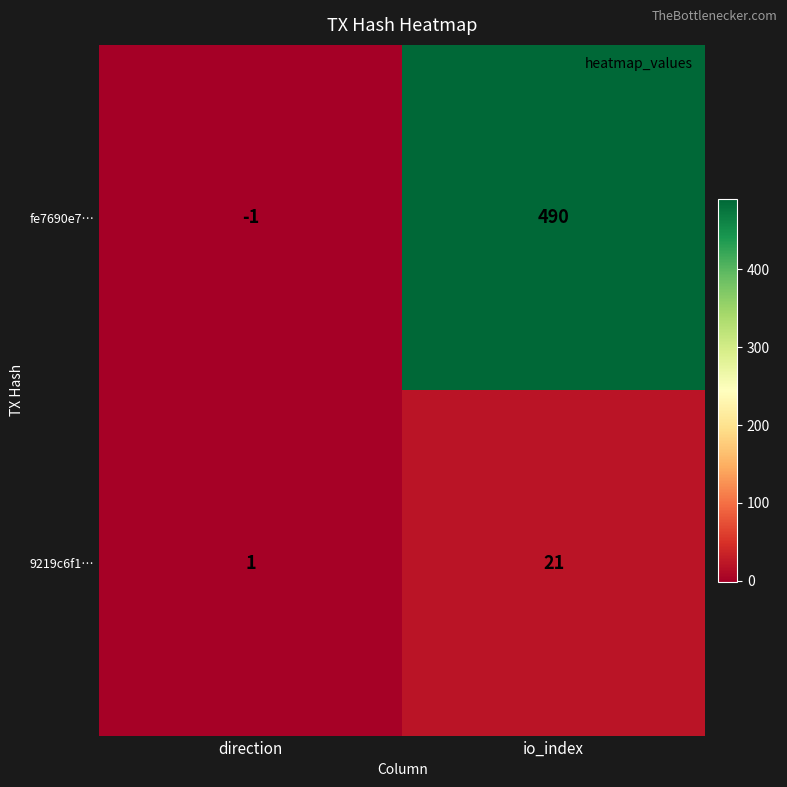

What is the difference between the maximum and minimum values in the fe7690e7… series?

491